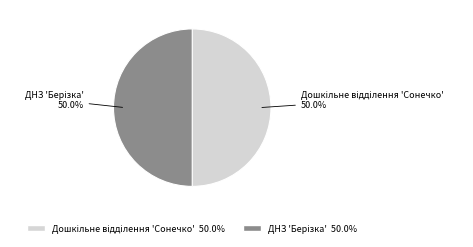

How many segments does this pie chart have?

2